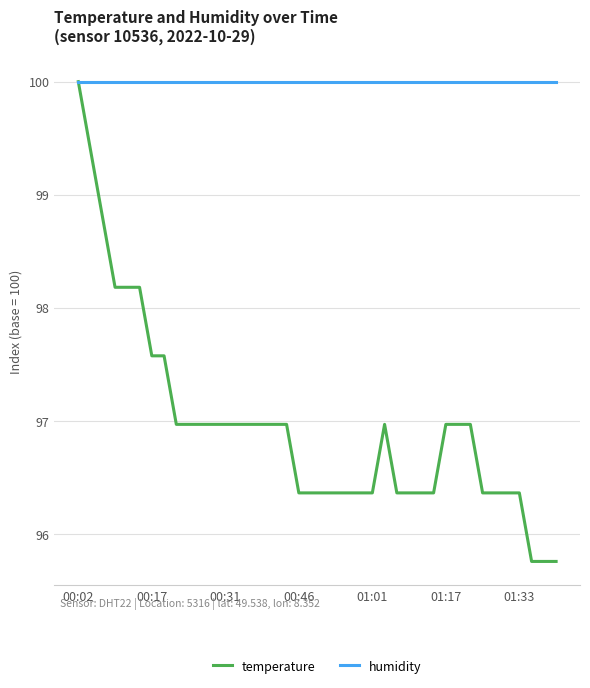

Rank the series by their average value, from highest to lowest.

humidity, temperature